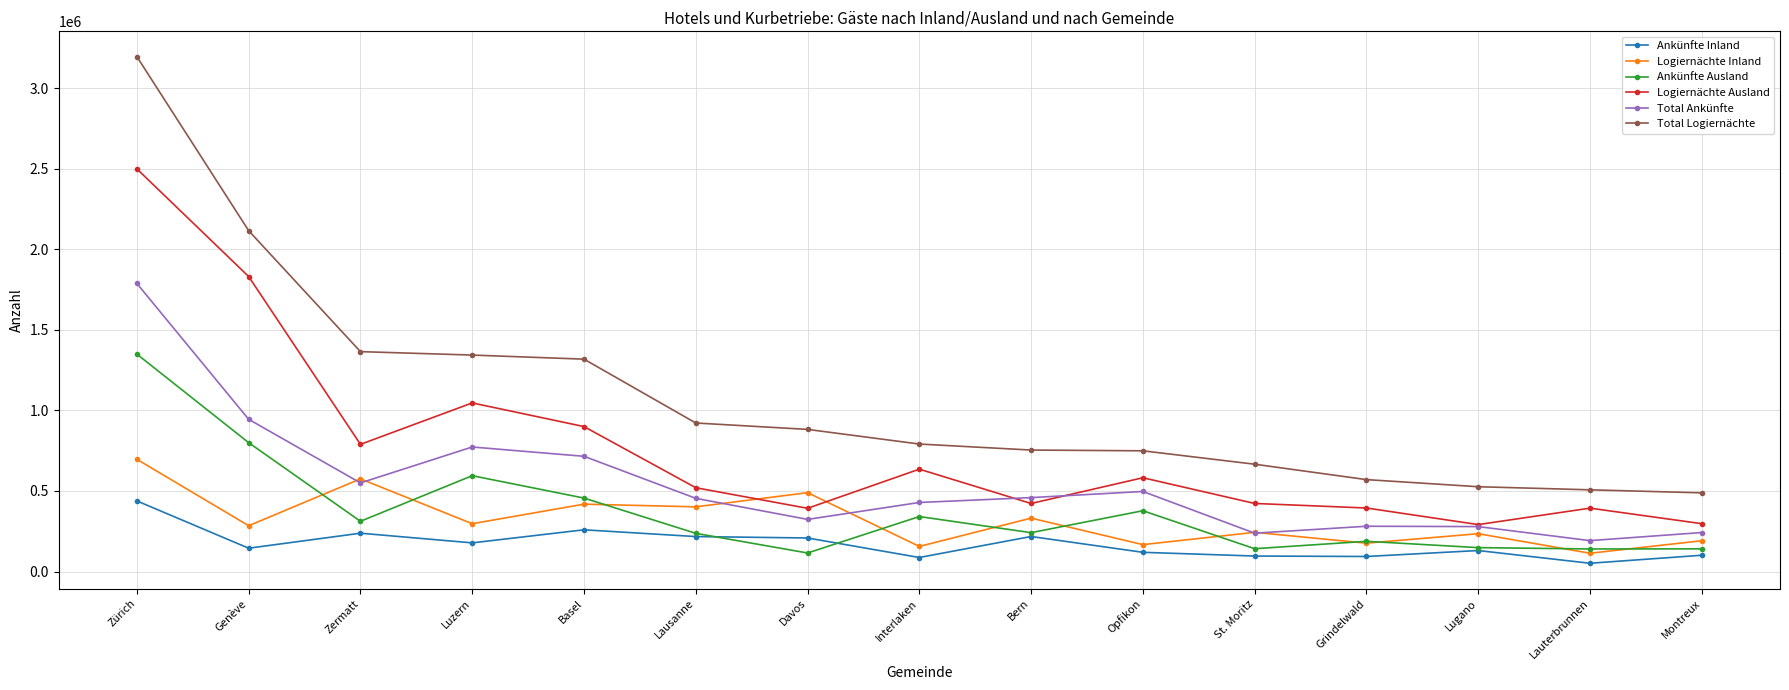

The value of Logiernächte Ausland at Interlaken is 635218. True or false?

True